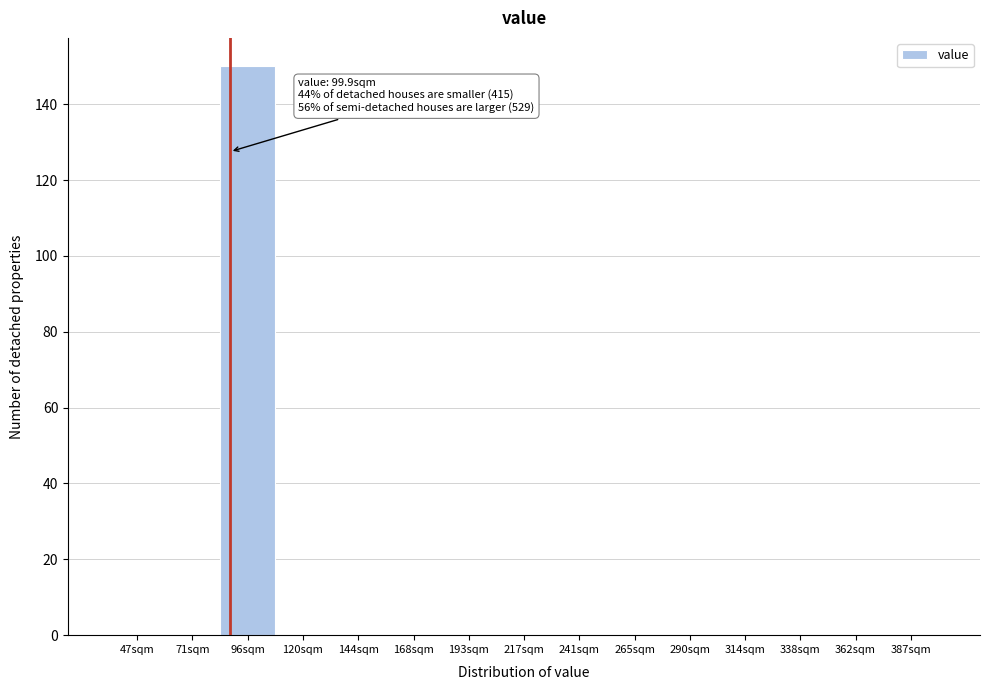

Reading left to right, transcribe all the data shown in this chart.

47sqm=0	71sqm=0	96sqm=150	120sqm=0	144sqm=0	168sqm=0	193sqm=0	217sqm=0	241sqm=0	265sqm=0	290sqm=0	314sqm=0	338sqm=0	362sqm=0	387sqm=0